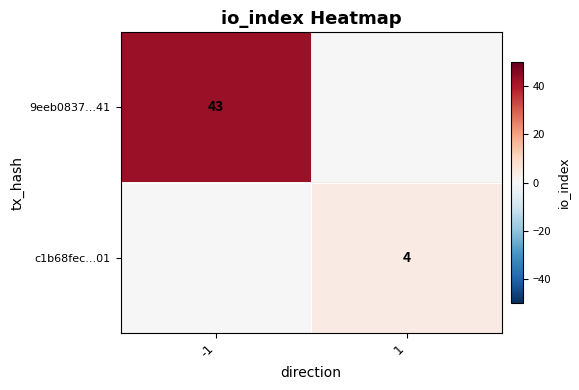

Is it true that c1b68fec...01 equals 4 at 1?

True